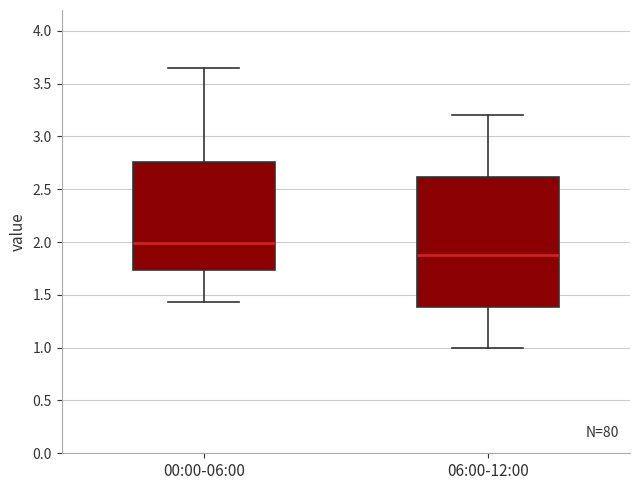

Reading left to right, transcribe this box plot: for each box, give where its median line is, the range the box spans, and where its two whiskers end, as read against the y-axis. The values are not printed on the chart, so give them approximately, as read against the axis.

00:00-06:00: median 2.00, box 1.75 to 2.75, whiskers 1.45 to 3.65
06:00-12:00: median 1.90, box 1.40 to 2.60, whiskers 1.00 to 3.20